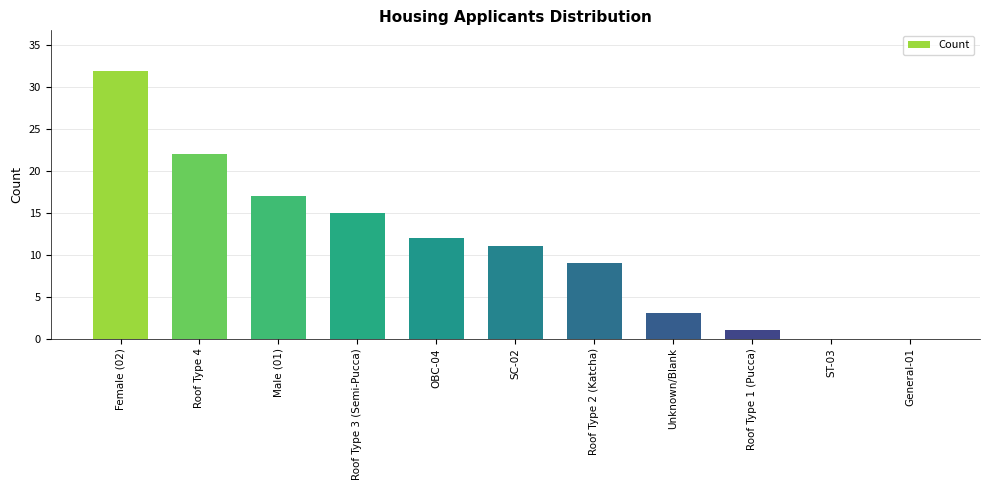

The chart shows a value of 7 at Roof Type 3 (Semi-Pucca). True or false?

False